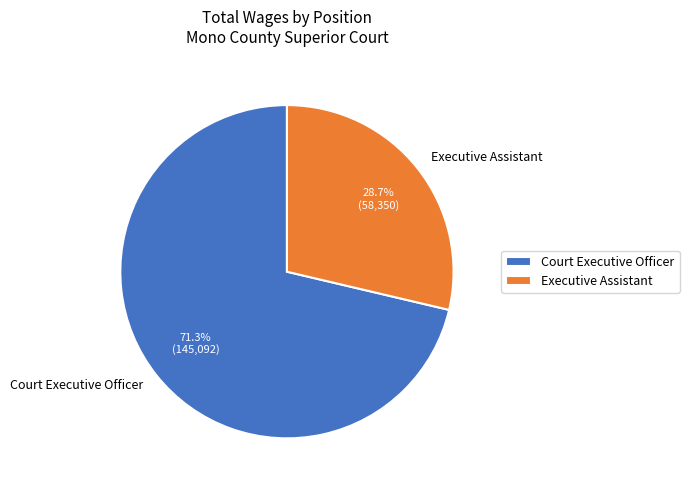

True or false: Executive Assistant accounts for 29% of the total.

True